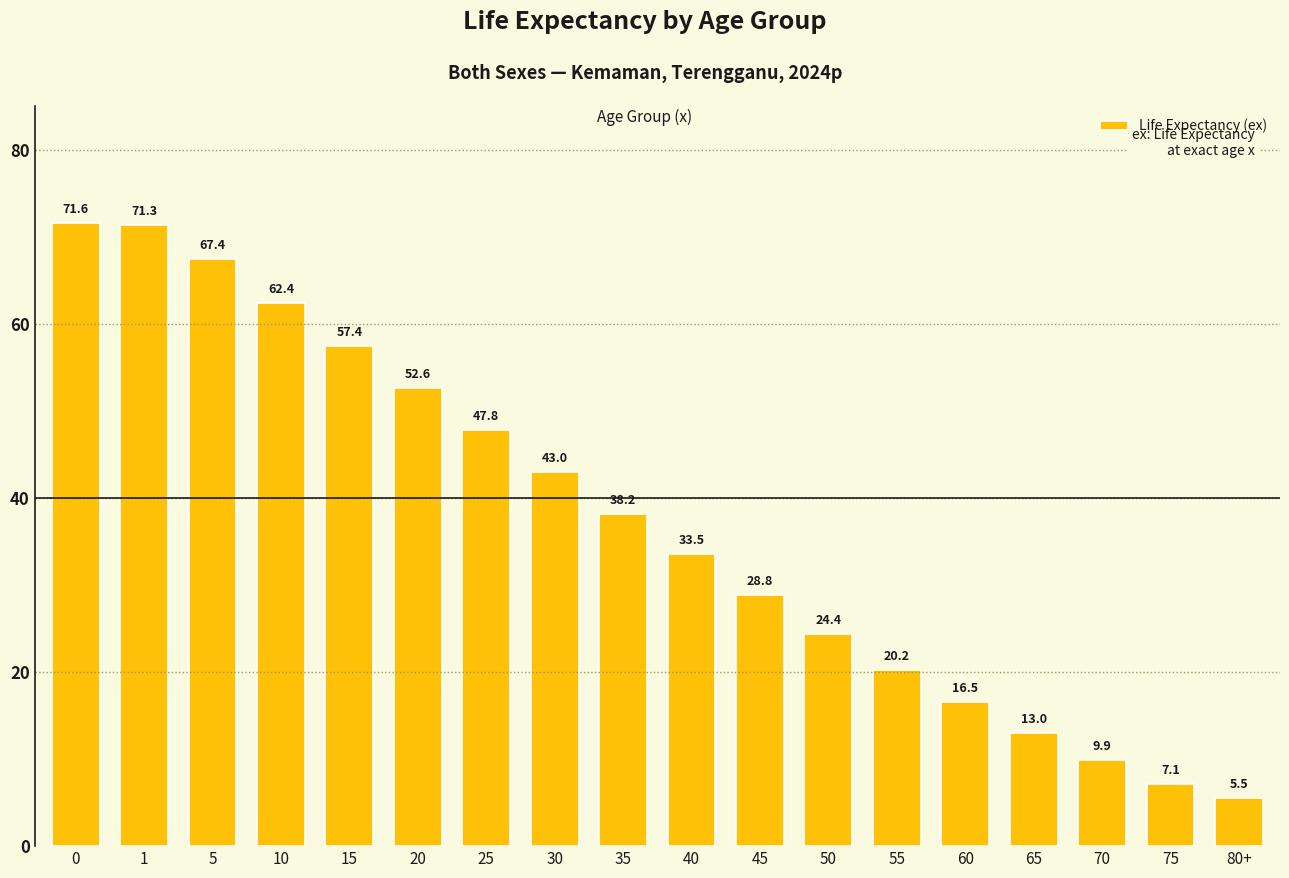

Rank the categories by value from lowest to highest.

80+, 75, 70, 65, 60, 55, 50, 45, 40, 35, 30, 25, 20, 15, 10, 5, 1, 0